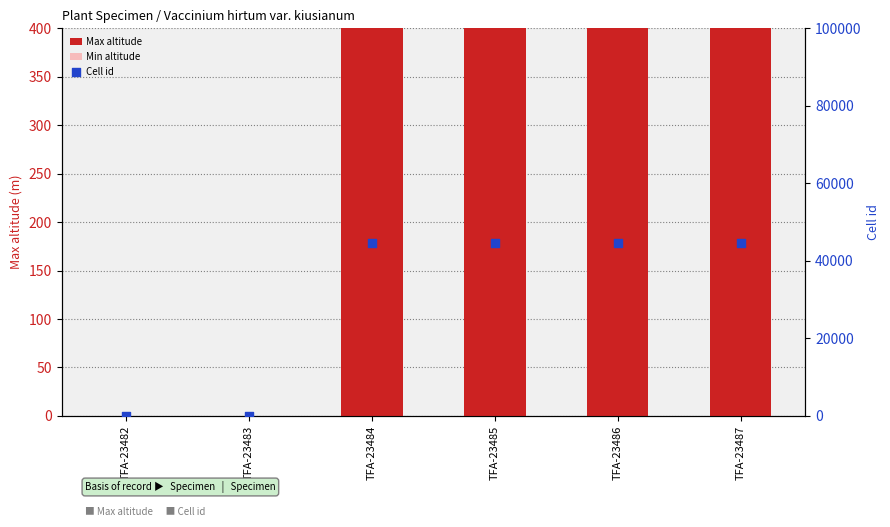

Is the value of Min altitude at TFA-23485 greater than the value of Cell id at TFA-23487?

No